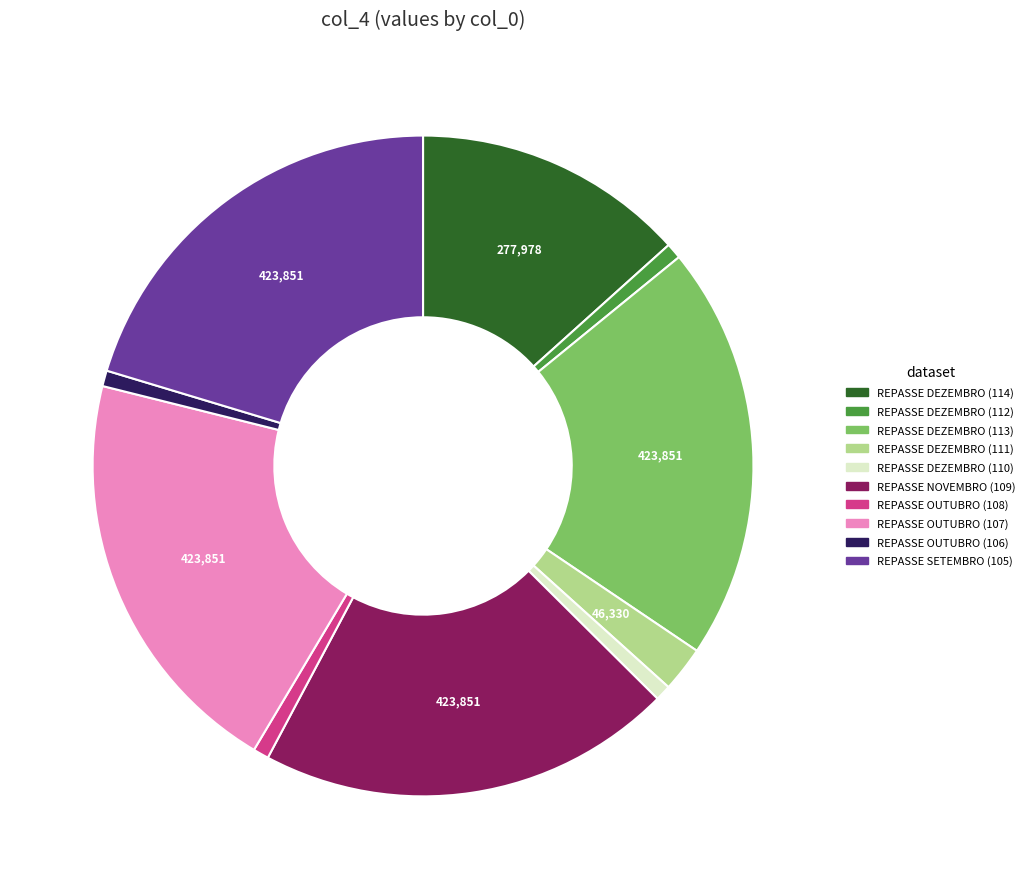

Does any single category account for the majority?

No